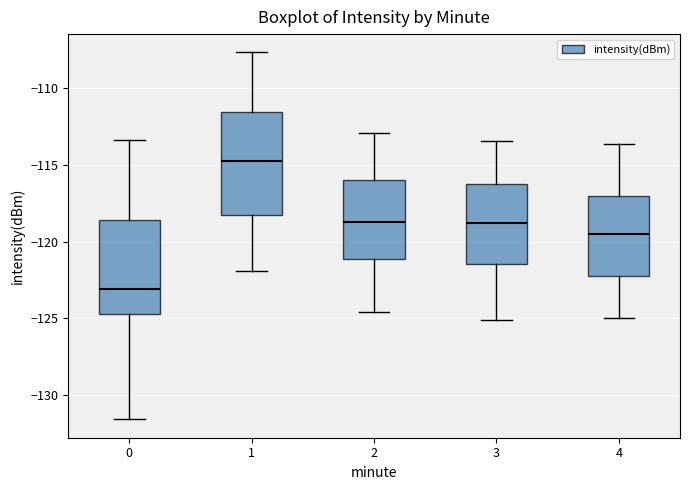

Which box's median line is the lowest?

0